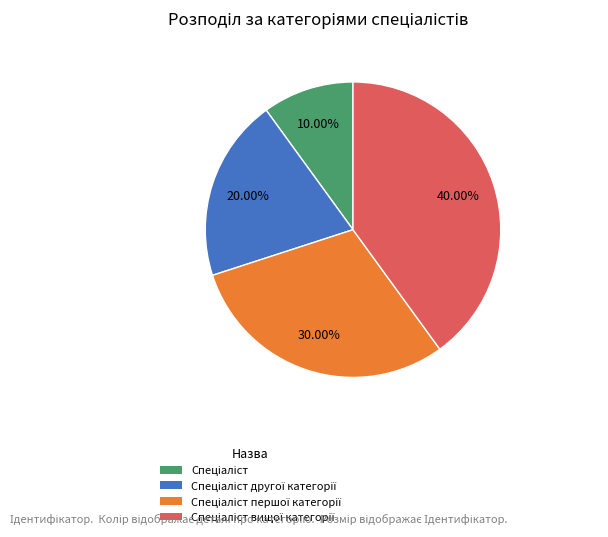

Is there a majority slice in this chart?

No